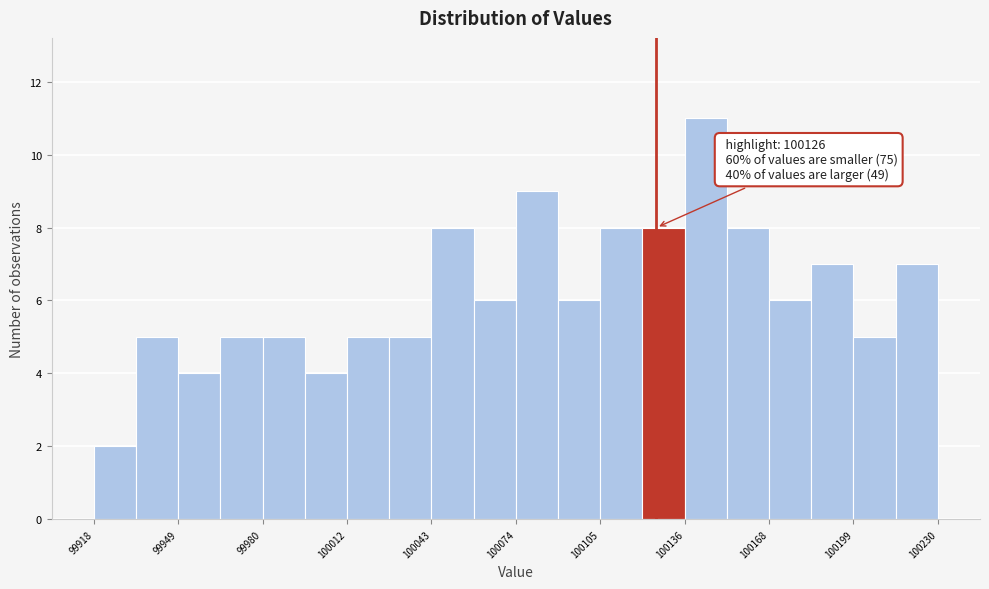

Read against the x-axis, roughly where is the centre of the tallest bar?

100145